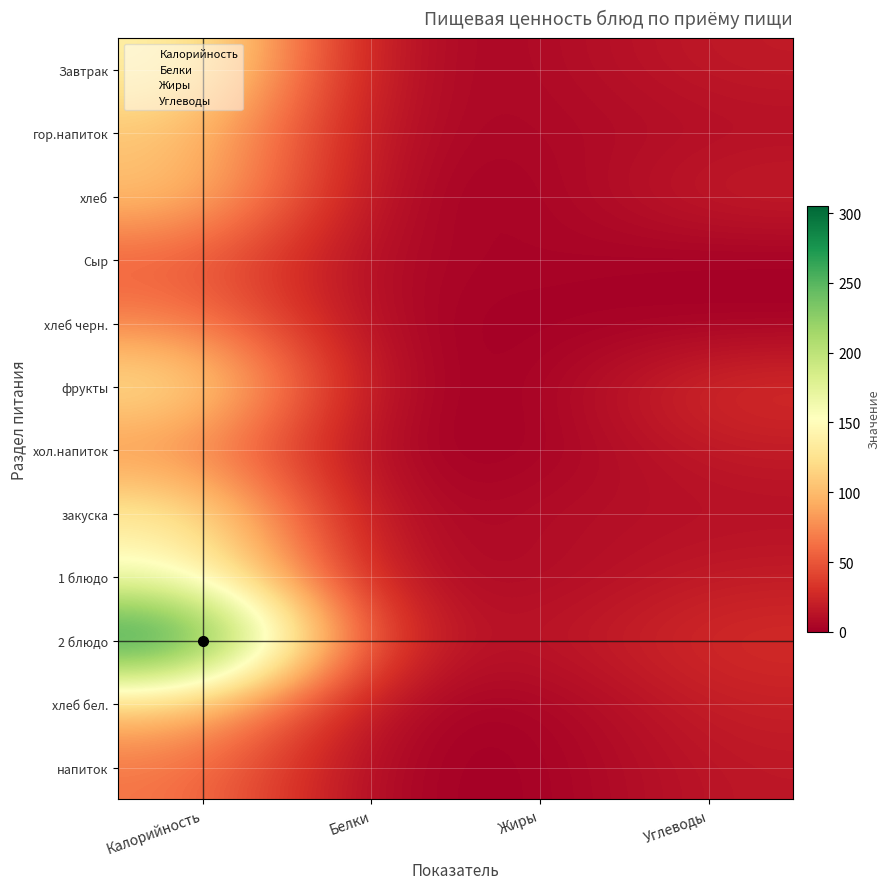

At which category does the chart reach its peak across all series?

Калорийность